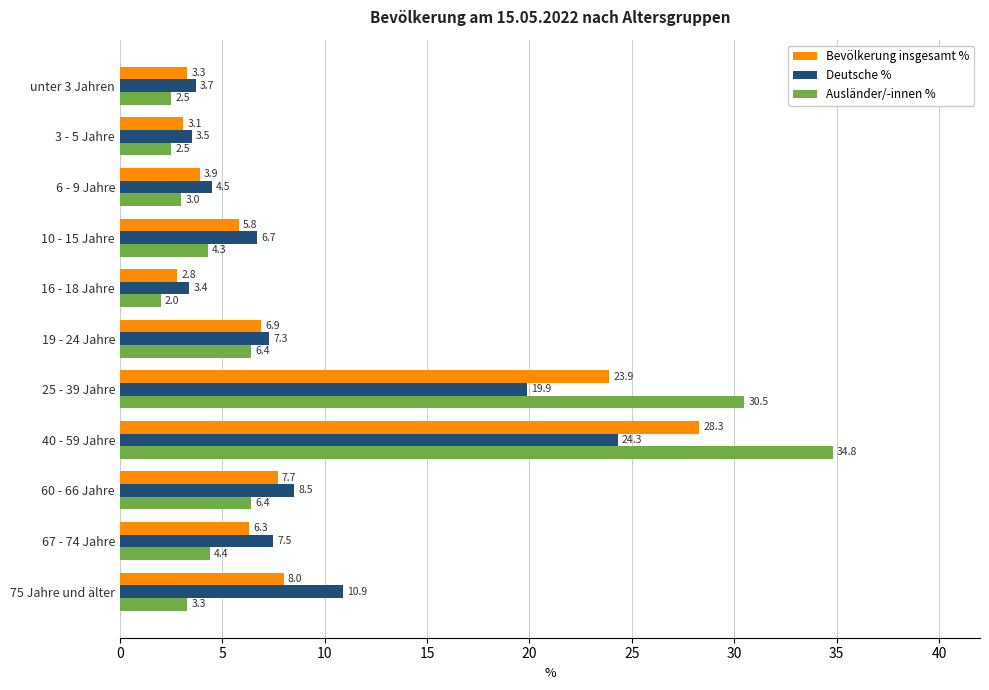

Between 67 - 74 Jahre and 75 Jahre und älter, which series saw the biggest shift?

Deutsche %